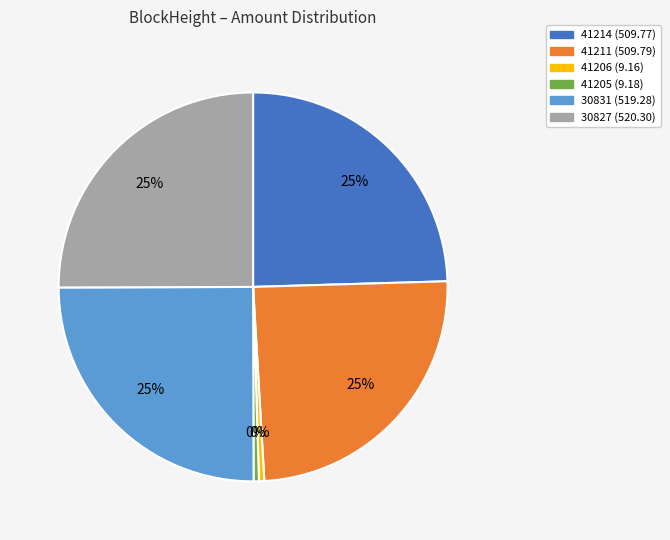

To the nearest percent, what percentage of the pie is 30831?

25%